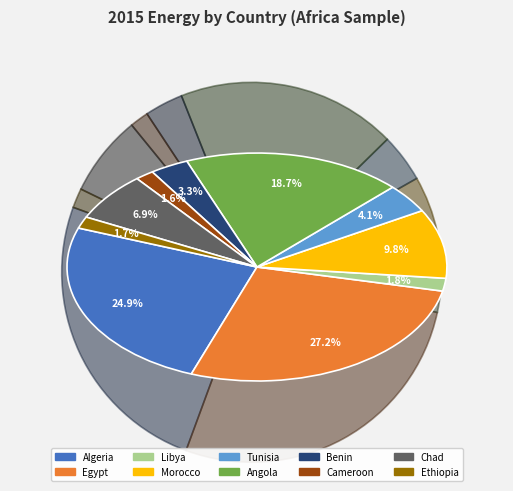

How many slices are in this pie chart?

10